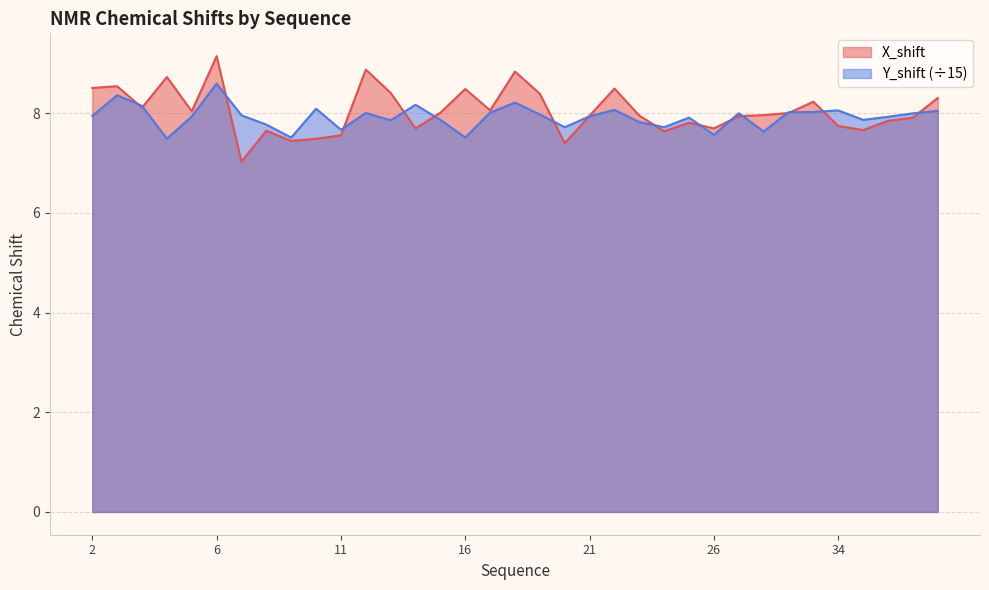

Reading right to left, extract all data points from this chart.

X_shift: 8.3	7.9	7.8	7.7	7.7	8.2	8.0	8.0	7.9	7.7	7.8	7.6	8.0	8.5	8.0	7.4	8.4	8.8	8.1	8.5	8.0	7.7	8.4	8.9	7.6	7.5	7.4	7.6	7.0	9.1	8.0	8.7	8.1	8.5	8.5
Y_shift: 8.0	8.0	7.9	7.9	8.1	8.0	8.0	7.6	8.0	7.6	7.9	7.7	7.8	8.1	7.9	7.7	8.0	8.2	8.0	7.5	7.9	8.2	7.9	8.0	7.7	8.1	7.5	7.8	8.0	8.6	7.9	7.5	8.1	8.4	7.9